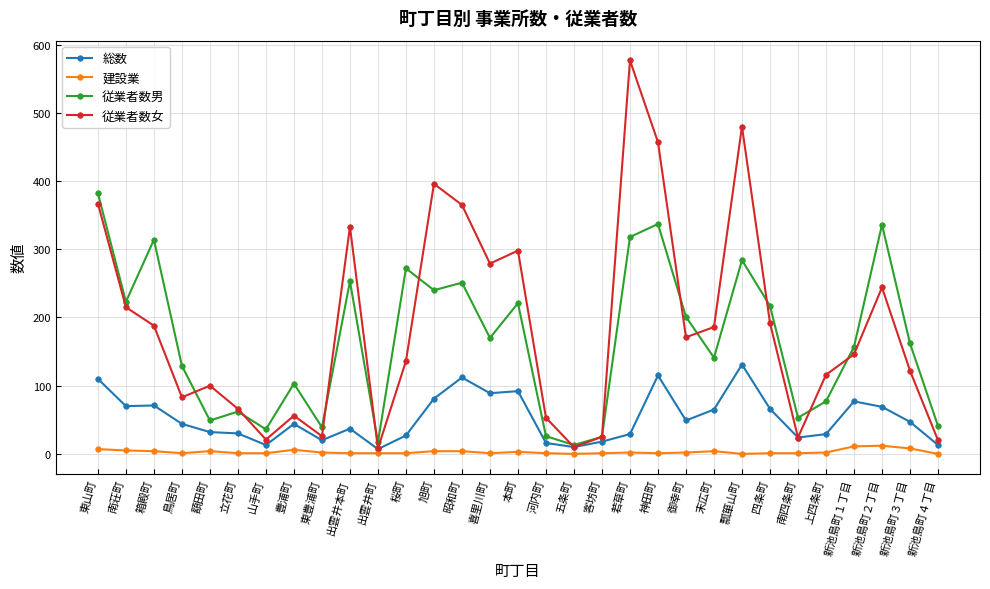

What is the label of the 6th point from the right?

南四条町